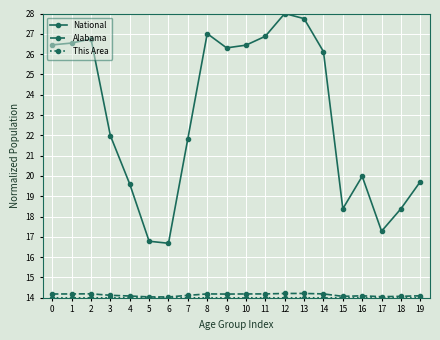

Is this an area chart (filled region under the line)?

No